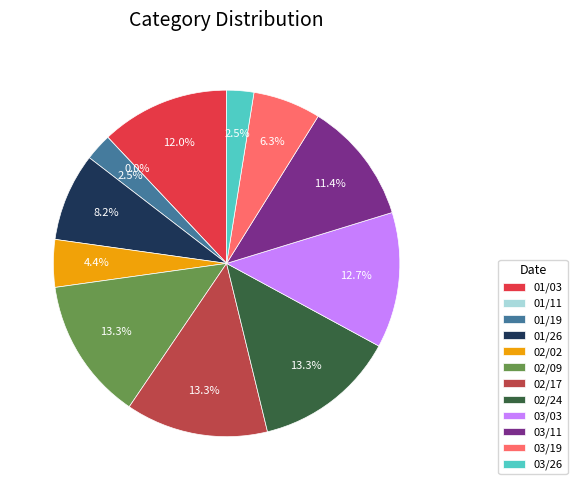

How many segments does this pie chart have?

12